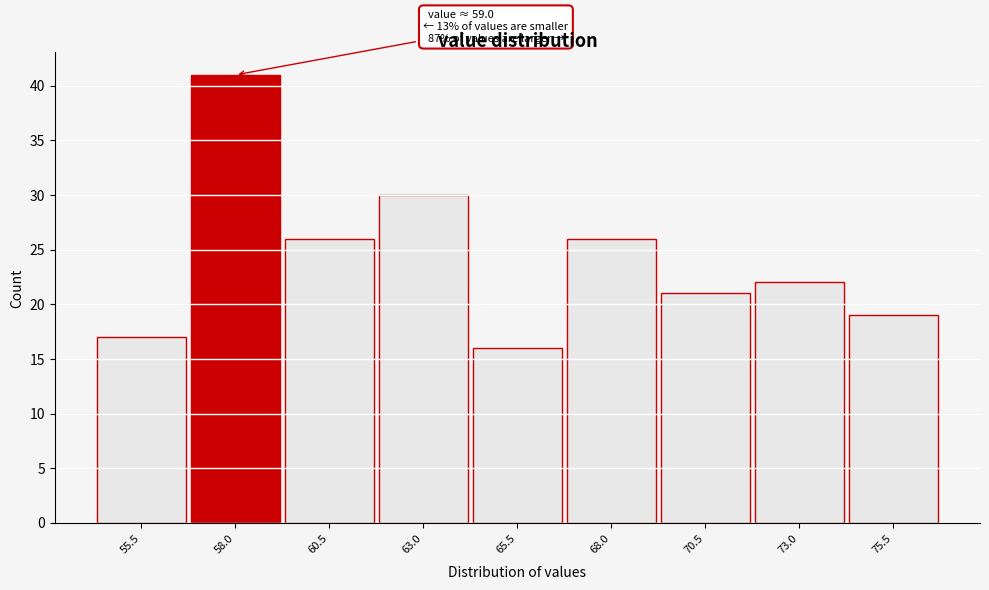

Reading left to right, list all the values displayed in this chart.

17	41	26	30	16	26	21	22	19